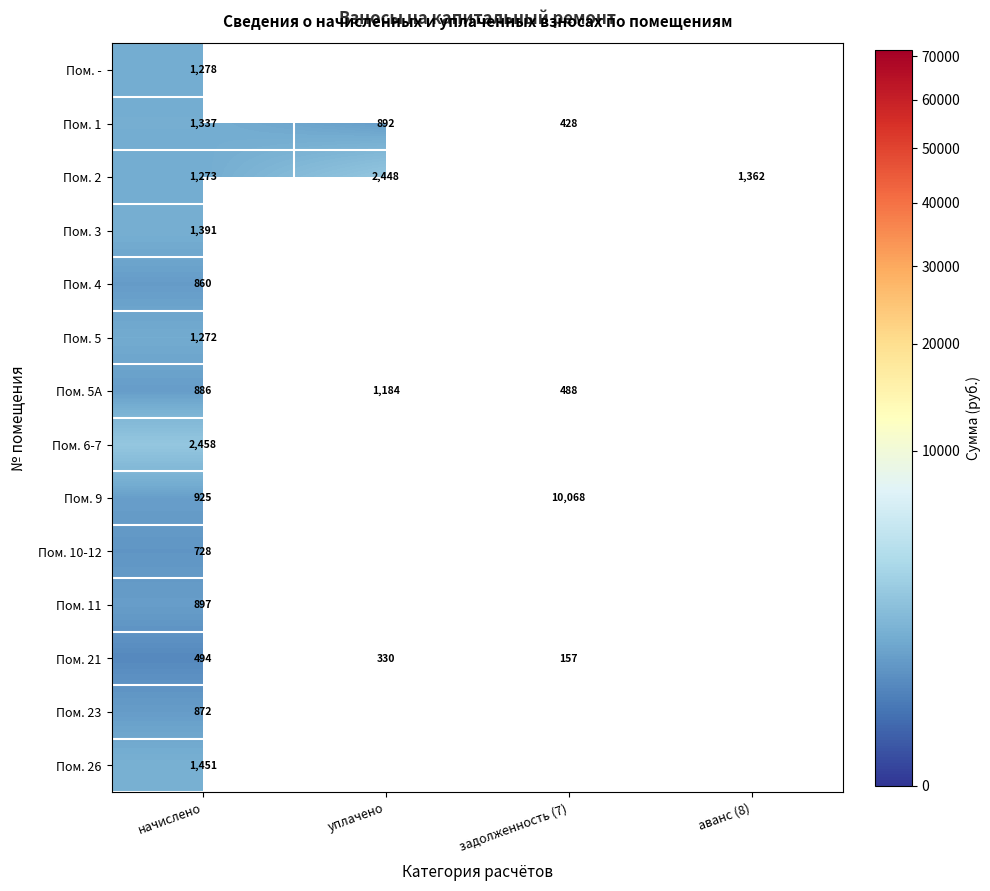

What is the difference between the Пом. 5A values at начислено and уплачено?

298